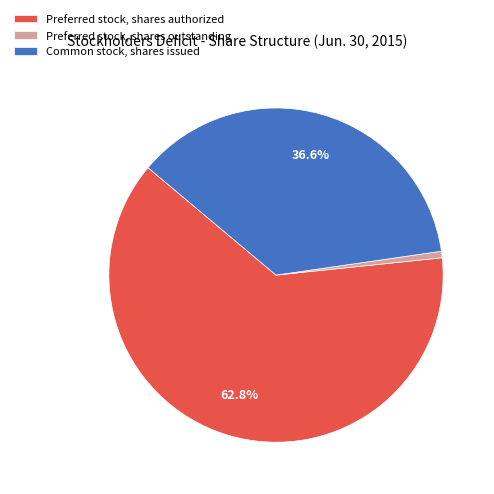

To the nearest percent, what is the average slice percentage?

33%